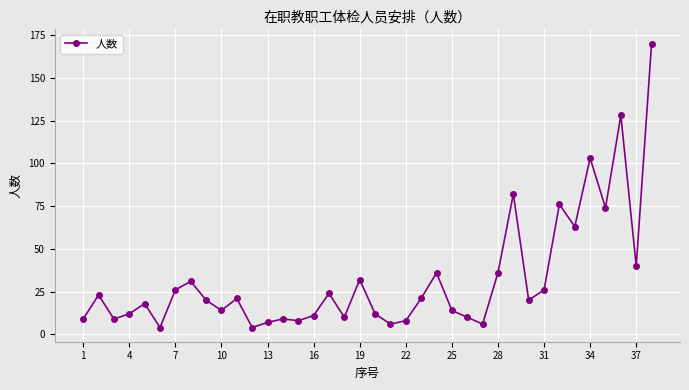

What is the minimum value shown in the chart?

4